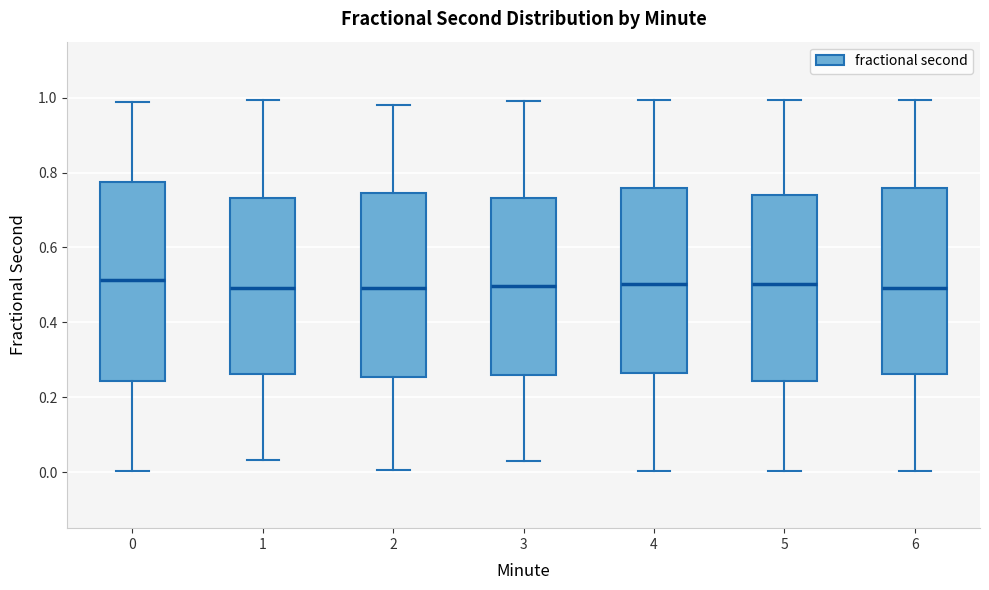

Reading left to right, read every box against the y-axis: the position of its median line, the range the box covers, and the ends of its whiskers. The values are not printed on the chart, so give them approximately, as read against the axis.

0: median 0.52, box 0.24 to 0.78, whiskers 0.00 to 0.98
1: median 0.50, box 0.26 to 0.74, whiskers 0.04 to 1.00
2: median 0.50, box 0.26 to 0.74, whiskers 0.00 to 0.98
3: median 0.50, box 0.26 to 0.74, whiskers 0.02 to 1.00
4: median 0.50, box 0.26 to 0.76, whiskers 0.00 to 1.00
5: median 0.50, box 0.24 to 0.74, whiskers 0.00 to 1.00
6: median 0.50, box 0.26 to 0.76, whiskers 0.00 to 1.00